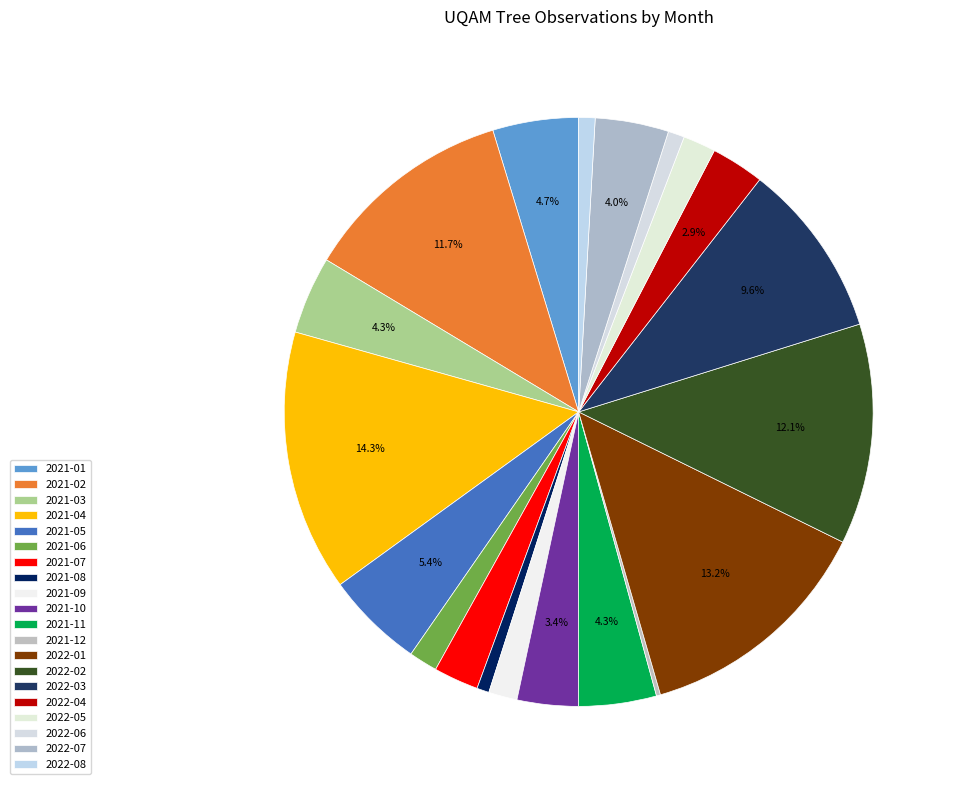

What portion of the pie excludes 2021-12?

99.8%